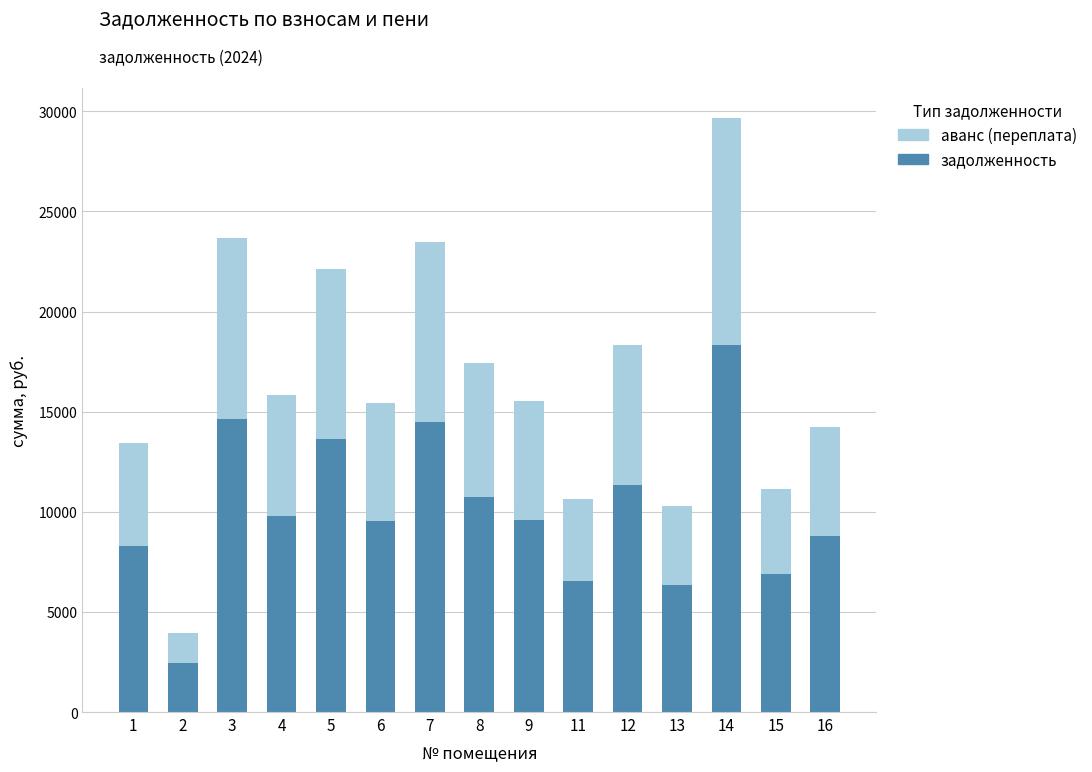

What value does the задолженность series have at 8?

10754.9